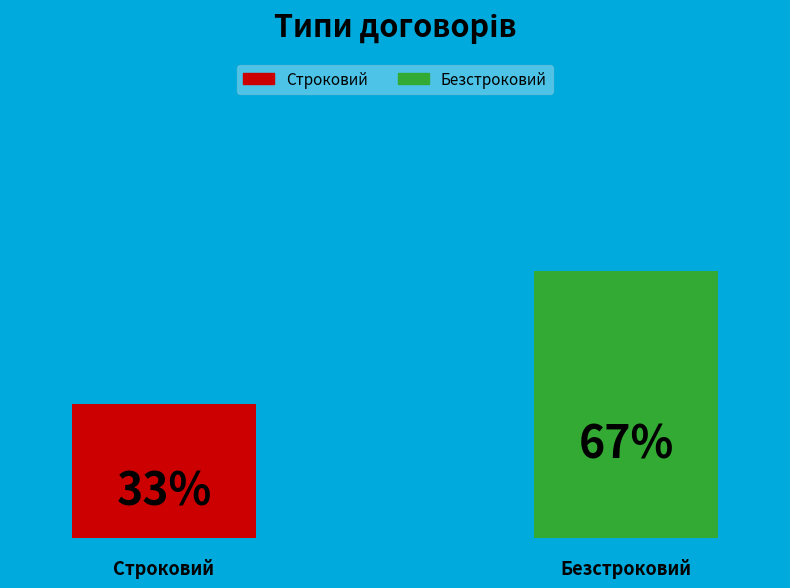

What are all the series names shown in the legend?

Строковий, Безстроковий